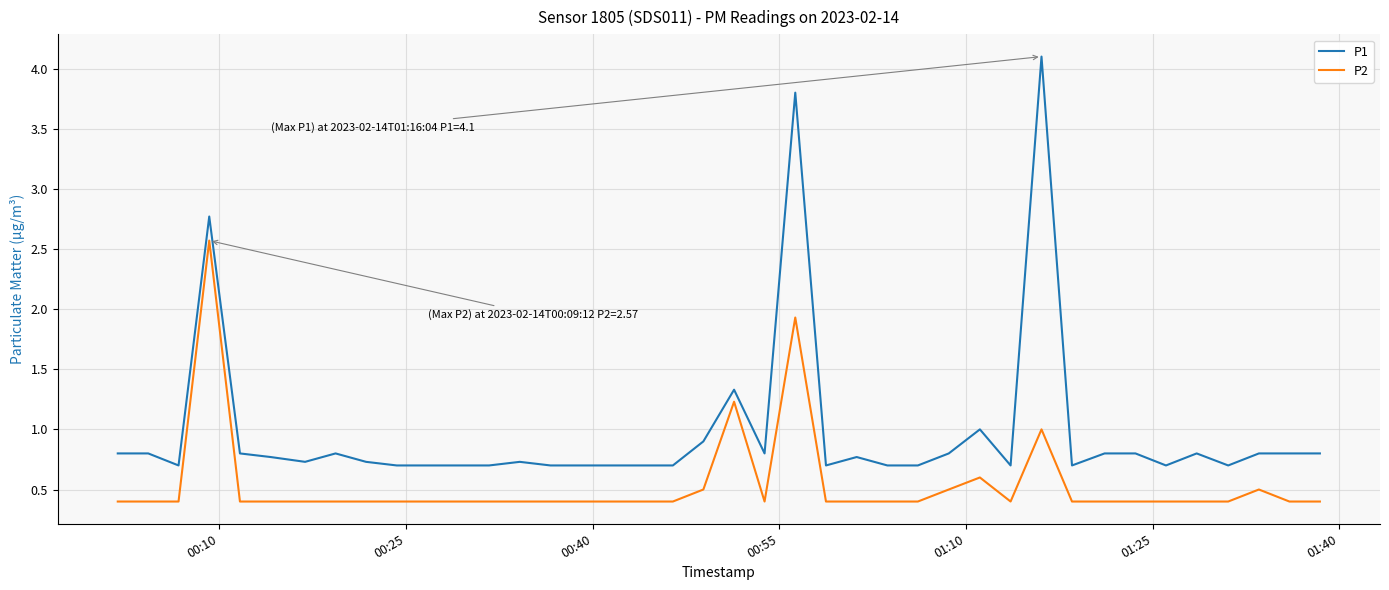

Which series has the widest spread of values?

P1